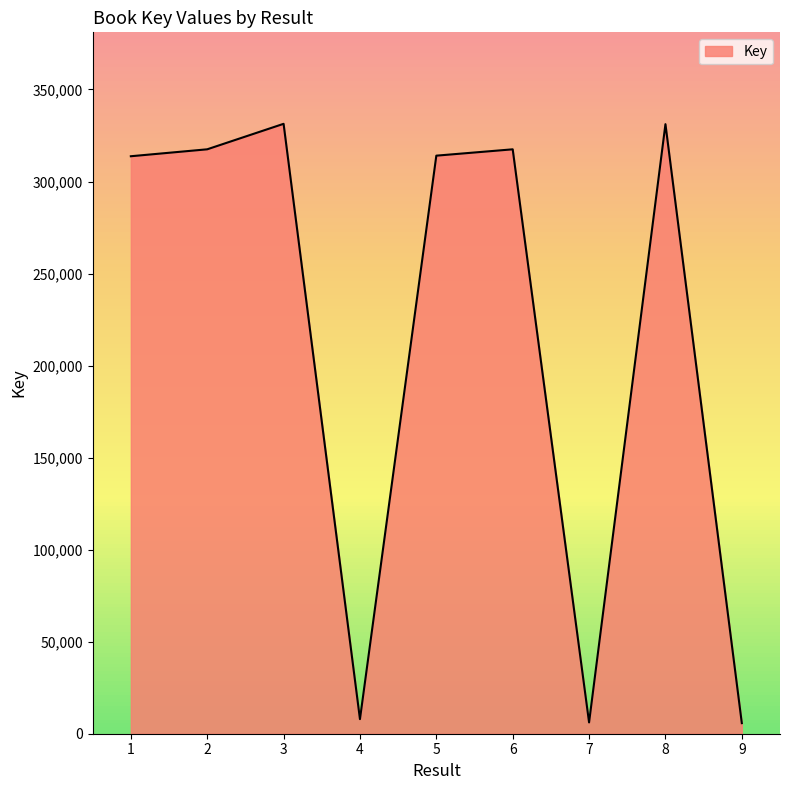

What is the sum of the values at 3 and 6?

648847